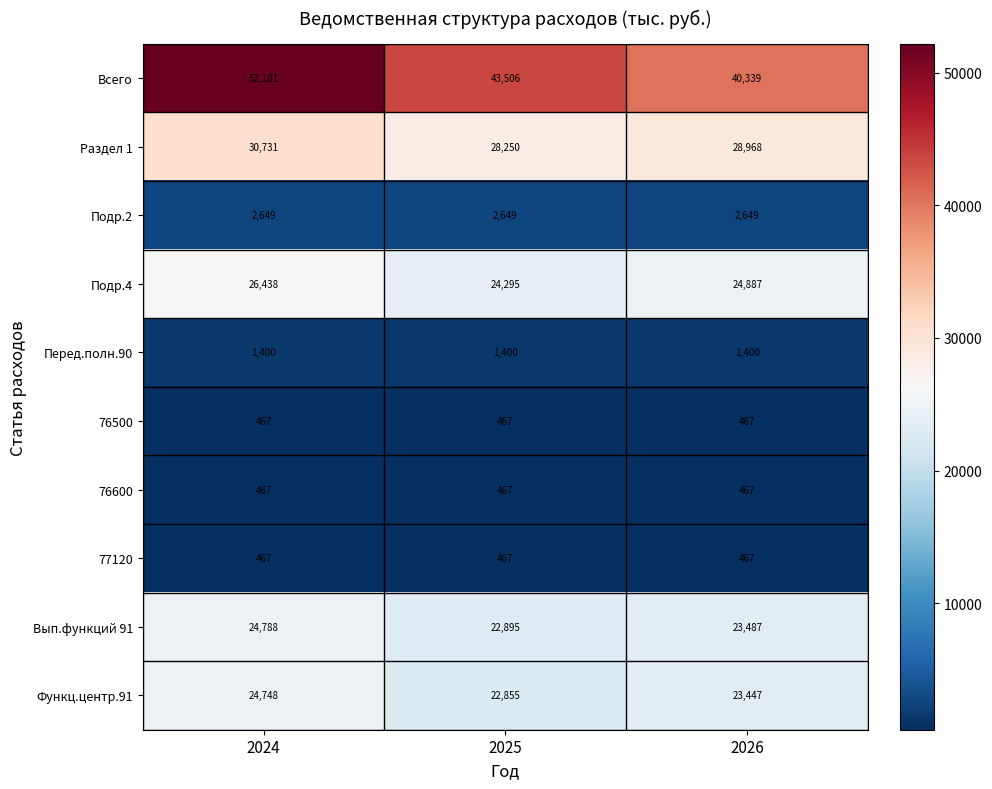

Which series has the widest spread of values?

Всего